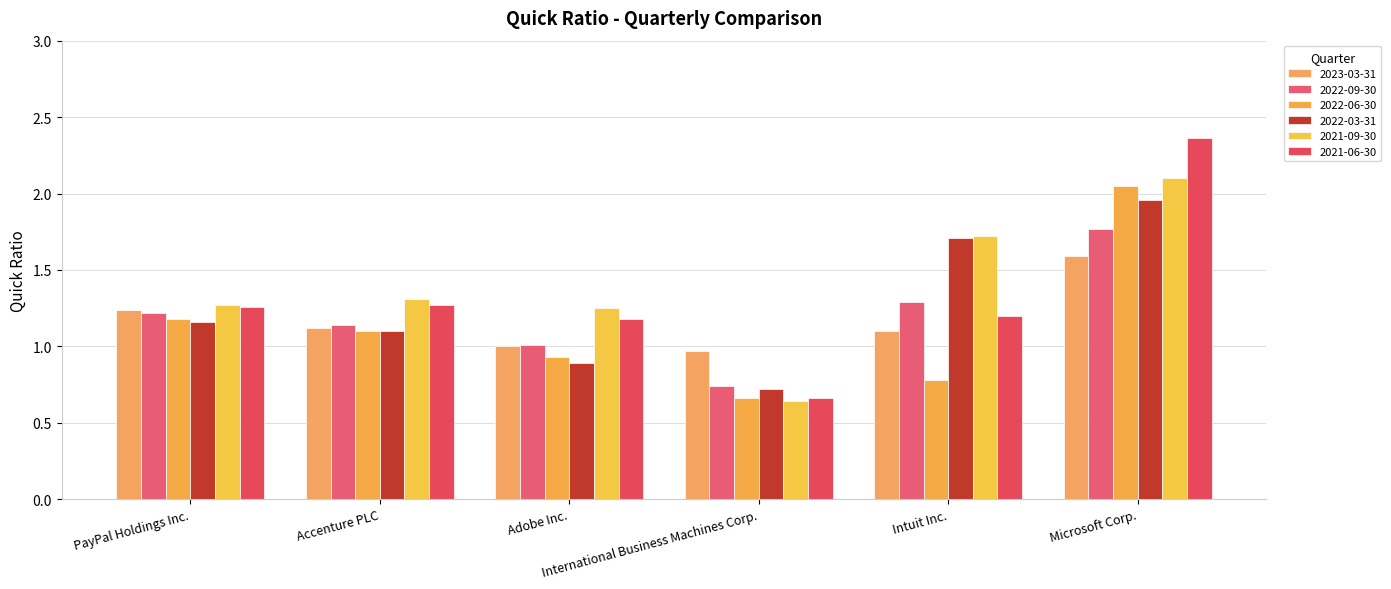

What is the spread (max minus min) of values at Intuit Inc.?

0.9